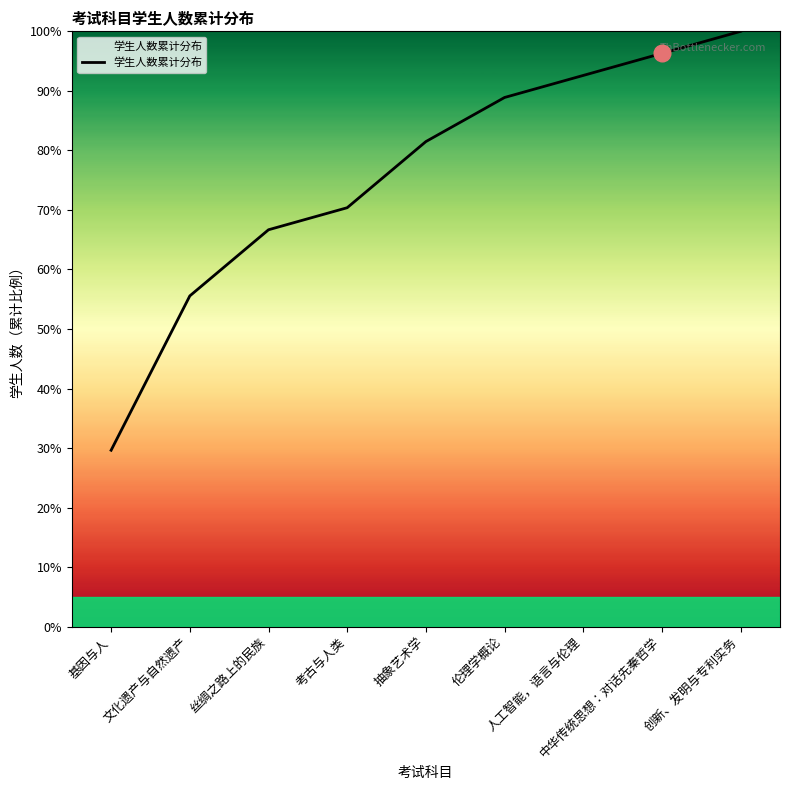

What is the ratio of the value at 伦理学概论 to the value at 中华传统思想：对话先秦哲学?

0.9